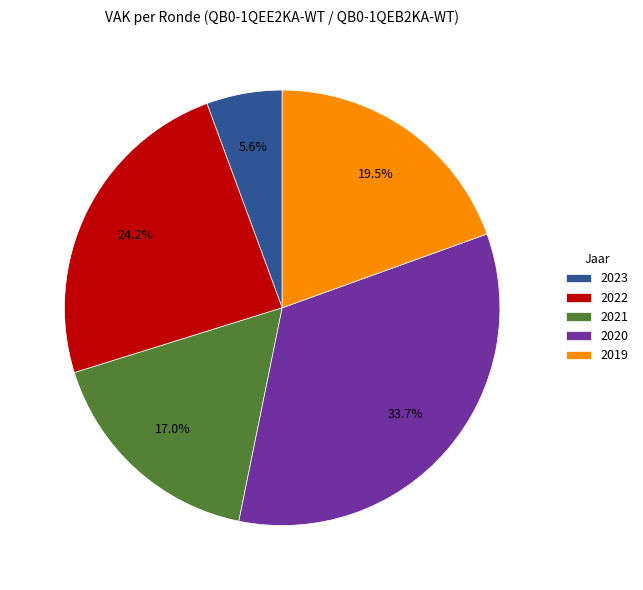

What portion of the pie excludes 2022?

75.8%